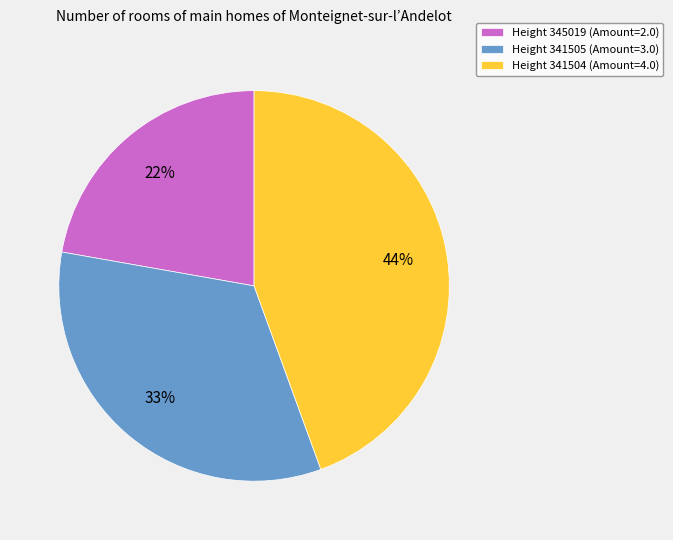

Is there any slice that represents more than half of the pie?

No